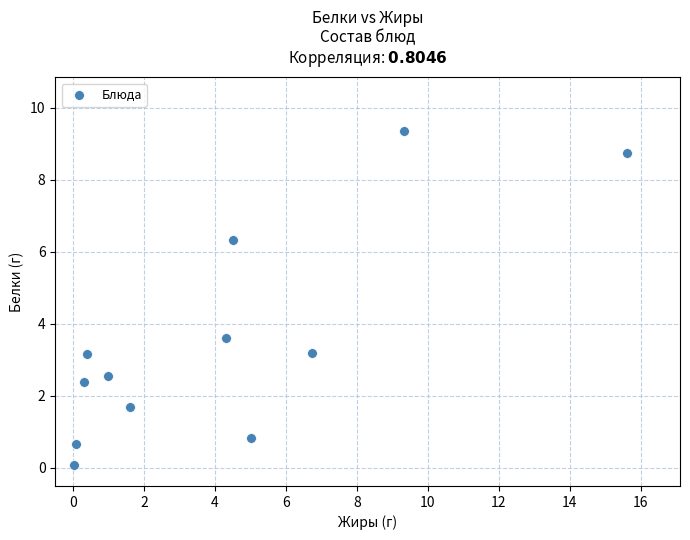

What Y value in the scatter plot is closest to 4?

3.6